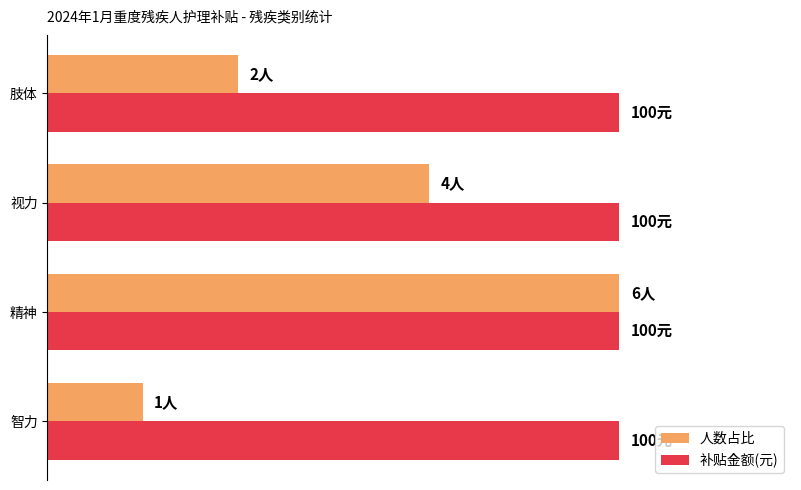

What are all the series names shown in the legend?

人数占比, 补贴金额(元)